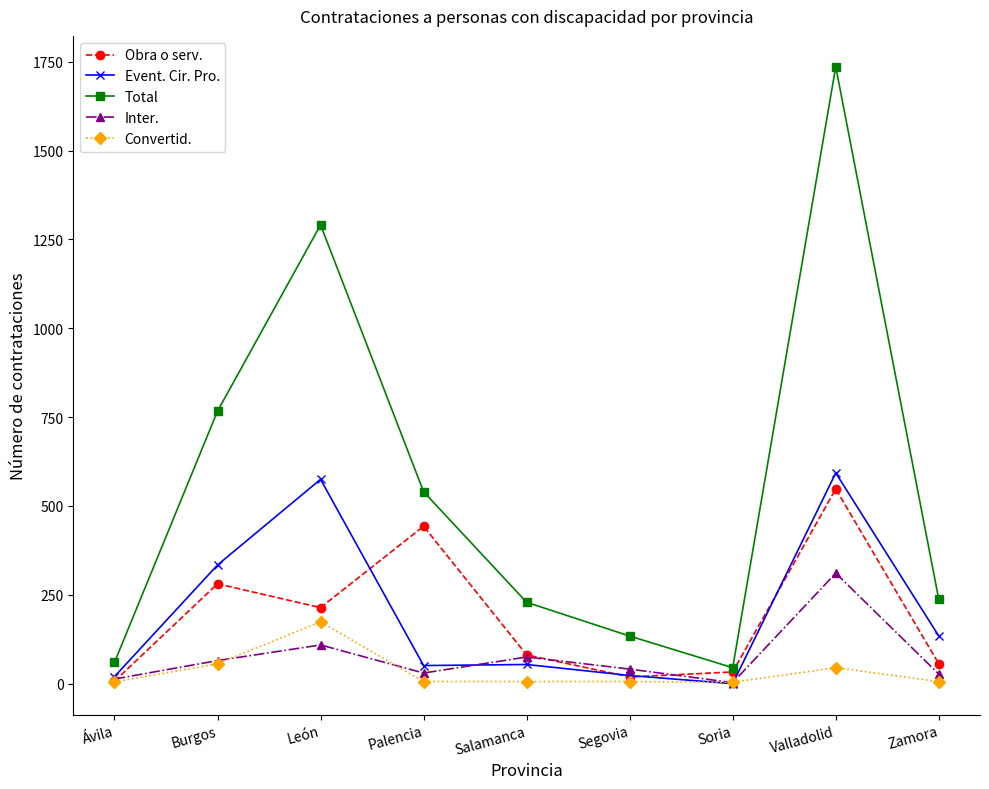

Rank the series by their maximum value, from lowest to highest.

Convertid., Inter., Obra o serv., Event. Cir. Pro., Total